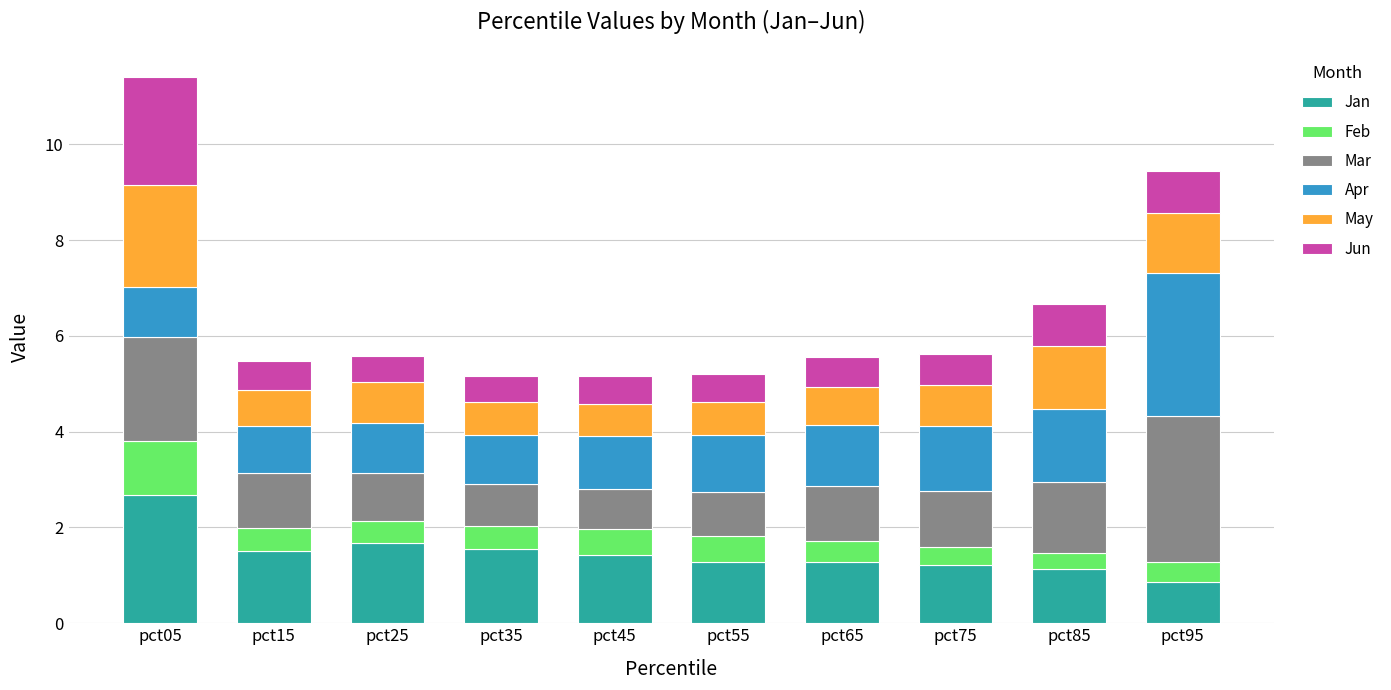

At which category is the sum across all series the highest?

pct05